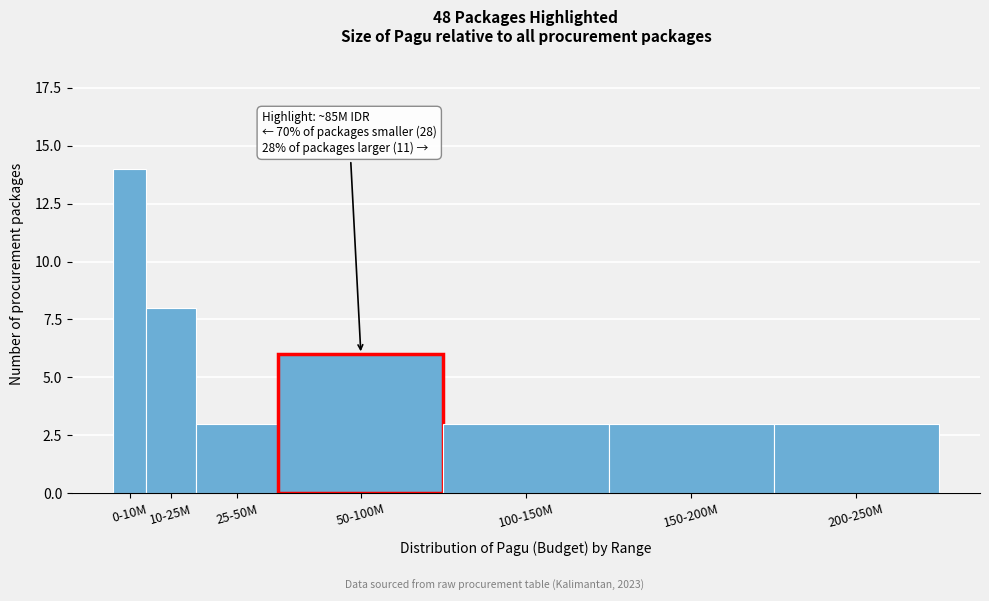

Reading left to right, list all the values displayed in this chart.

14	8	3	6	3	3	3